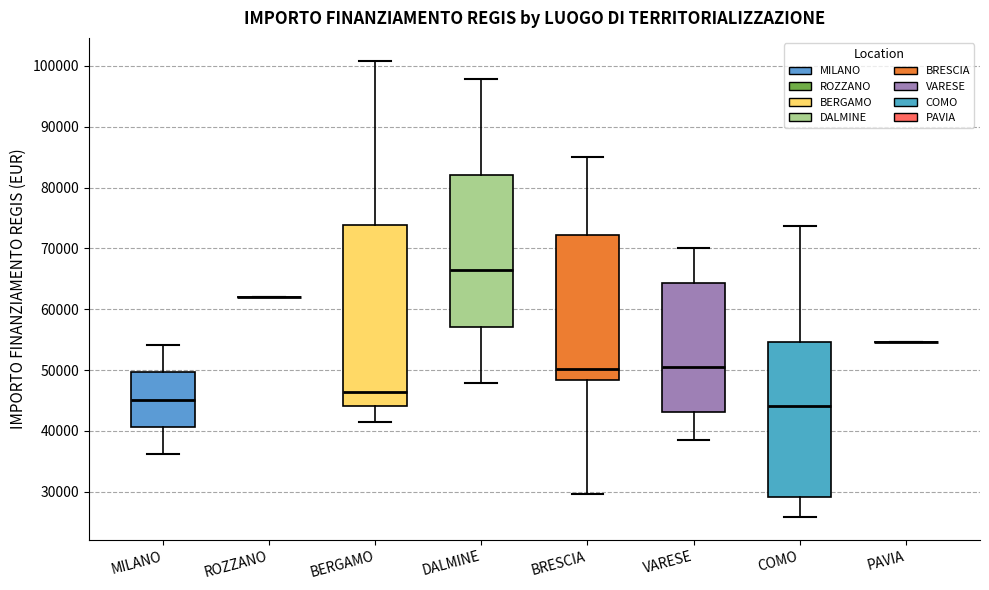

Reading left to right, read every box against the y-axis: the position of its median line, the range the box covers, and the ends of its whiskers. The values are not printed on the chart, so give them approximately, as read against the axis.

MILANO: median 45000, box 41000 to 50000, whiskers 36000 to 54000
ROZZANO: box collapsed to a line at 62000, whiskers 62000 to 62000
BERGAMO: median 46000, box 44000 to 74000, whiskers 41000 to 101000
DALMINE: median 66000, box 57000 to 82000, whiskers 48000 to 98000
BRESCIA: median 50000, box 48000 to 72000, whiskers 30000 to 85000
VARESE: median 51000, box 43000 to 64000, whiskers 39000 to 70000
COMO: median 44000, box 29000 to 55000, whiskers 26000 to 74000
PAVIA: box collapsed to a line at 55000, whiskers 55000 to 55000